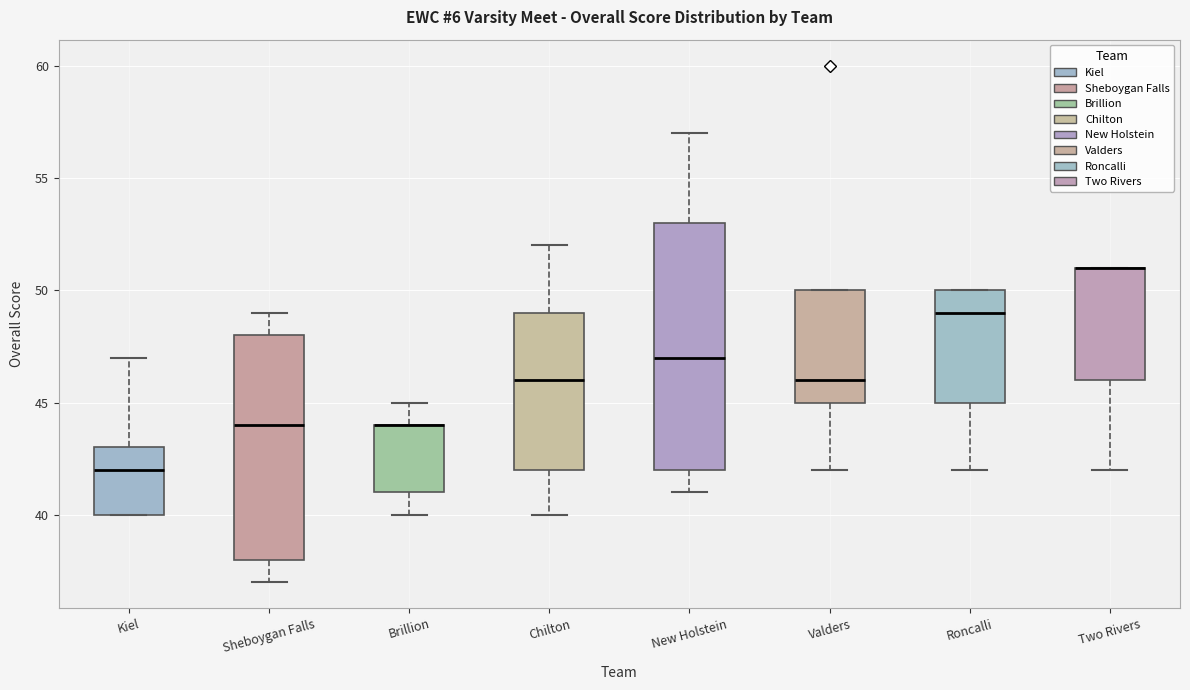

Which box is the tallest, from its lower edge to its upper edge?

New Holstein